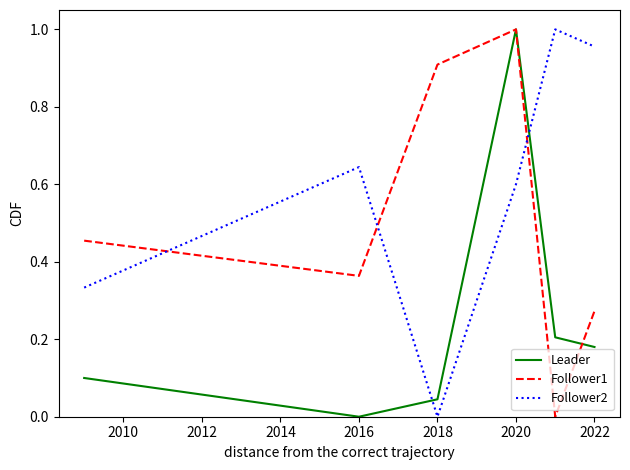

Which series ends up on top after the final intersection of Follower2 and Leader?

Follower2